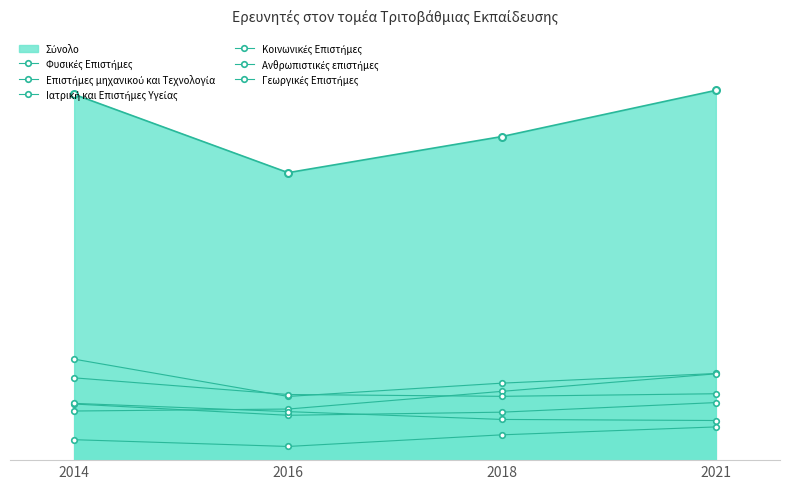

How many lines are shown in the chart?

6